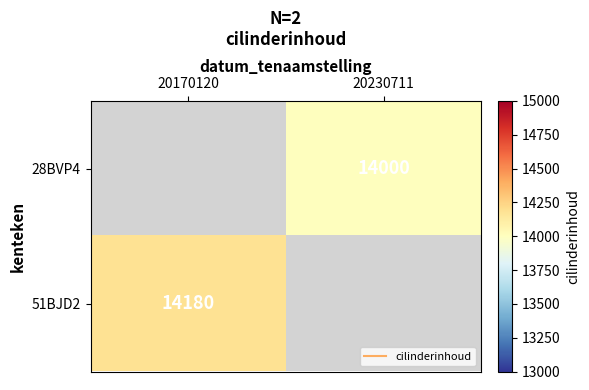

Is the value of 28BVP4 at 20170120 greater than the value of 51BJD2 at 20230711?

No